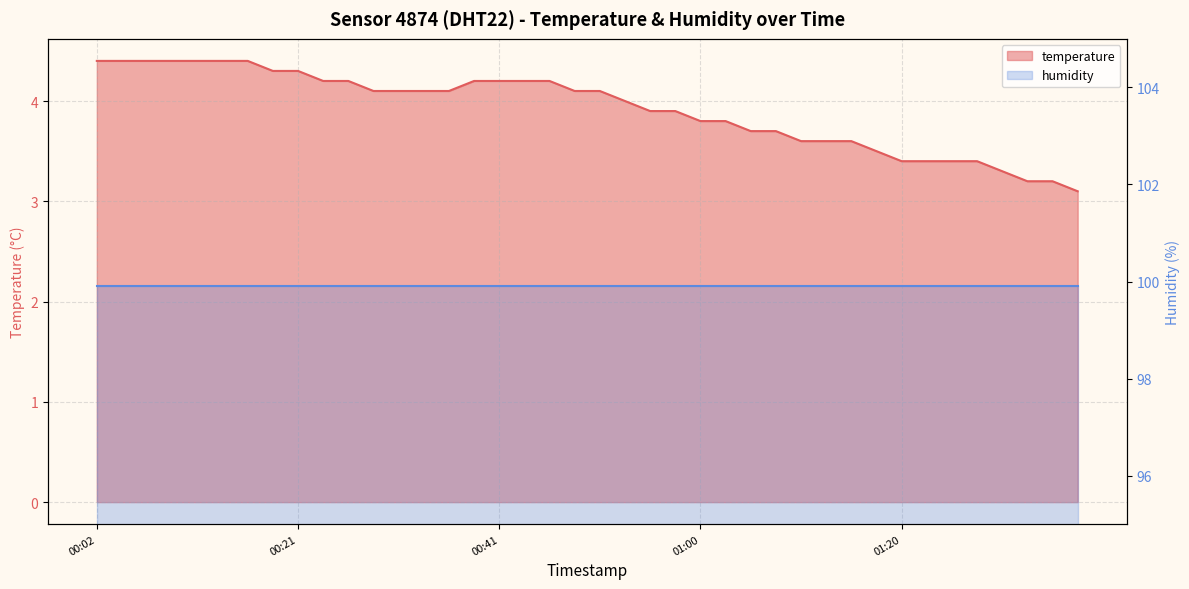

What is the sum of all values?

156.7